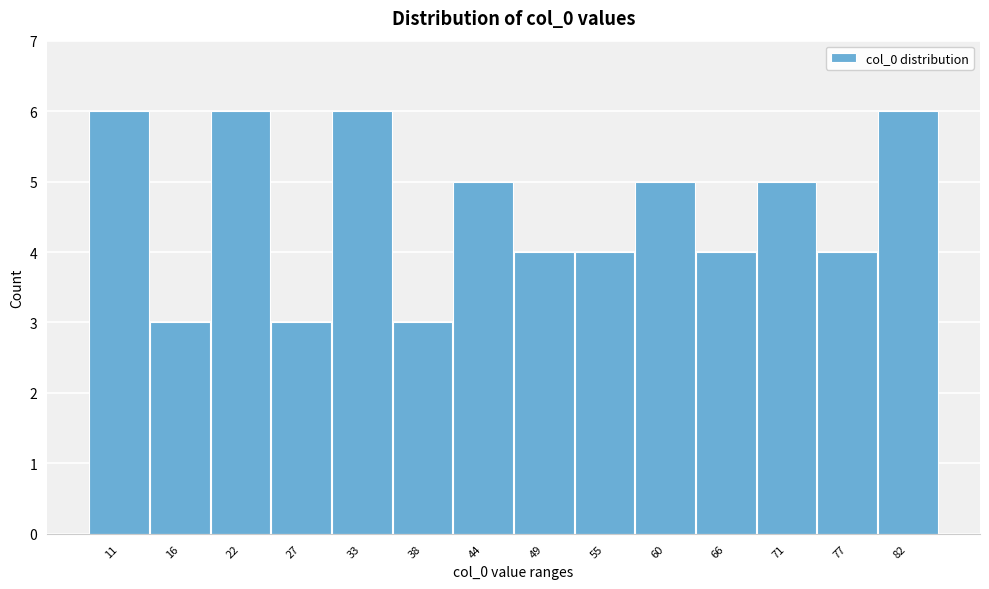

Reading left to right, what are all the values shown in this chart?

6	3	6	3	6	3	5	4	4	5	4	5	4	6